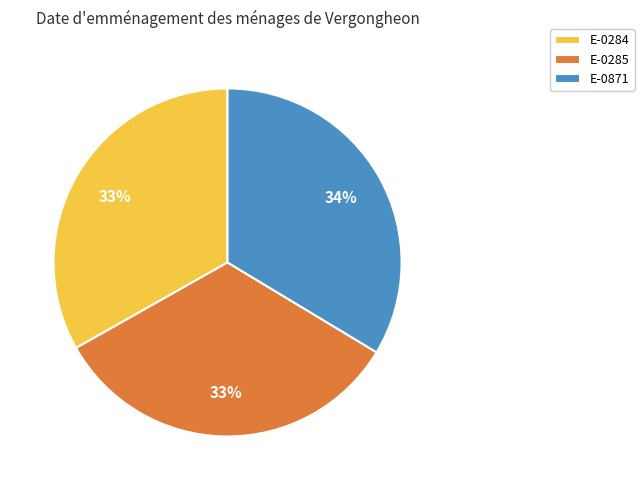

How many segments does this pie chart have?

3